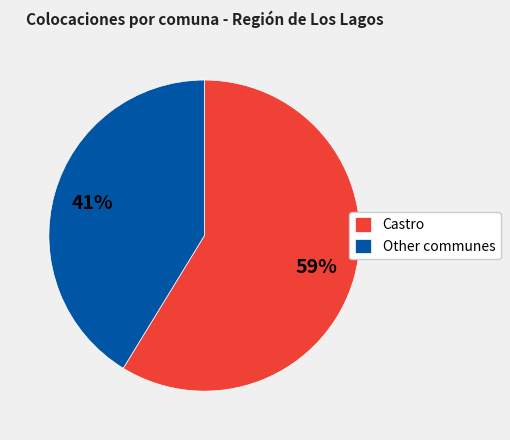

What is the majority slice?

Castro